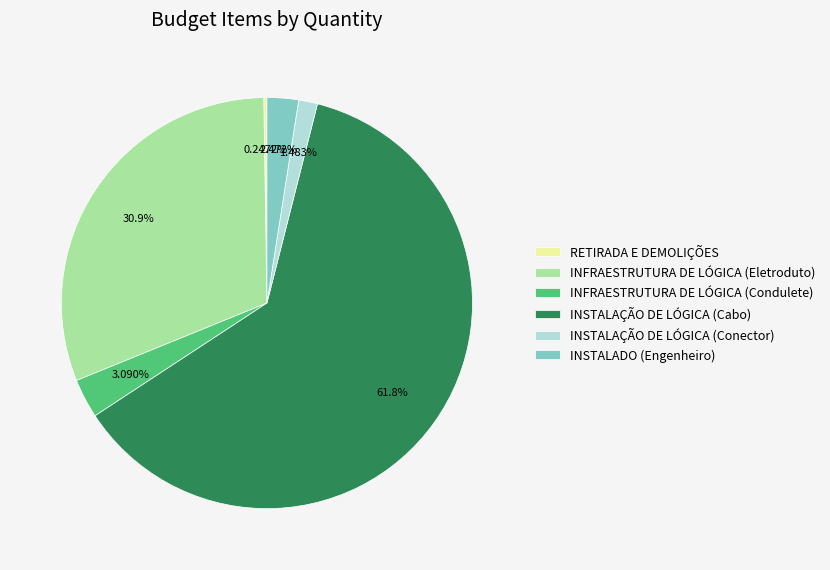

The INFRAESTRUTURA DE LÓGICA (Eletroduto) slice represents 18% of the pie. True or false?

False